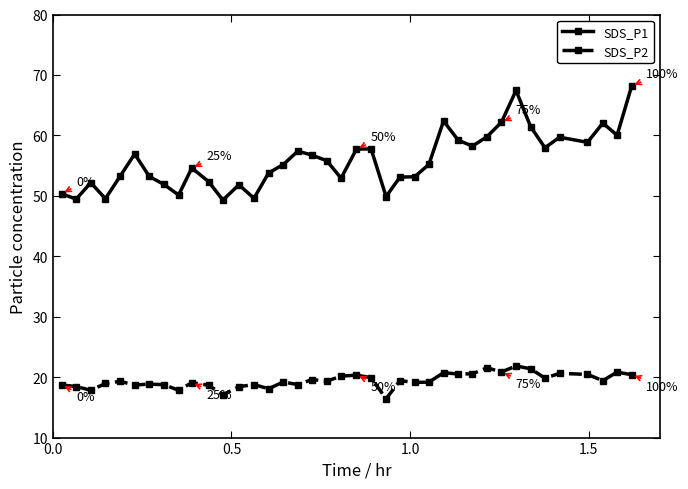

What is the sum of all SDS_P1 values?

2180.5